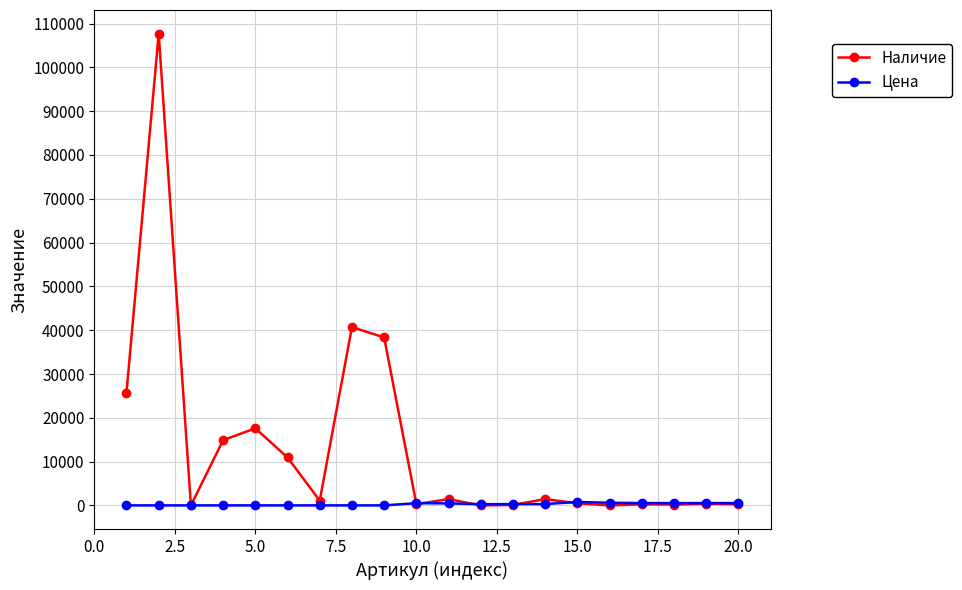

Which series has the largest total across all categories?

Наличие